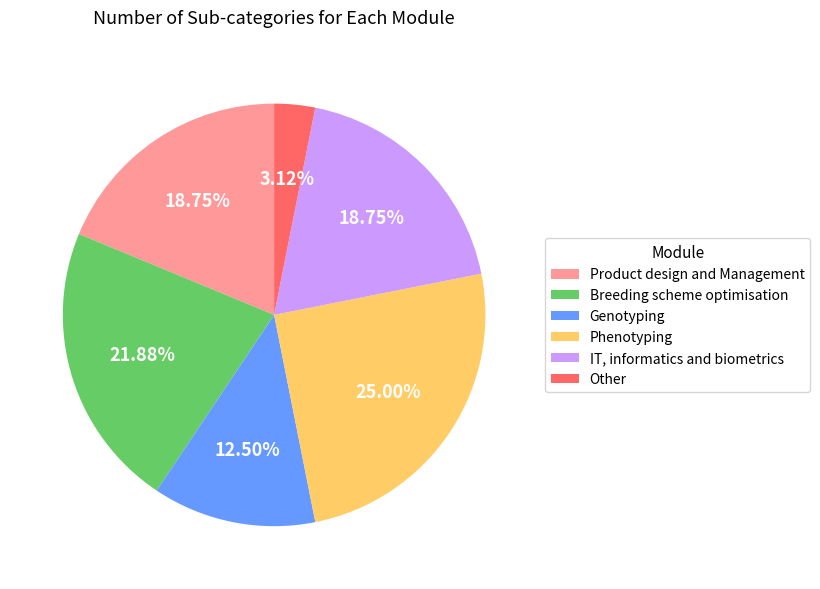

Is there any slice that represents more than half of the pie?

No